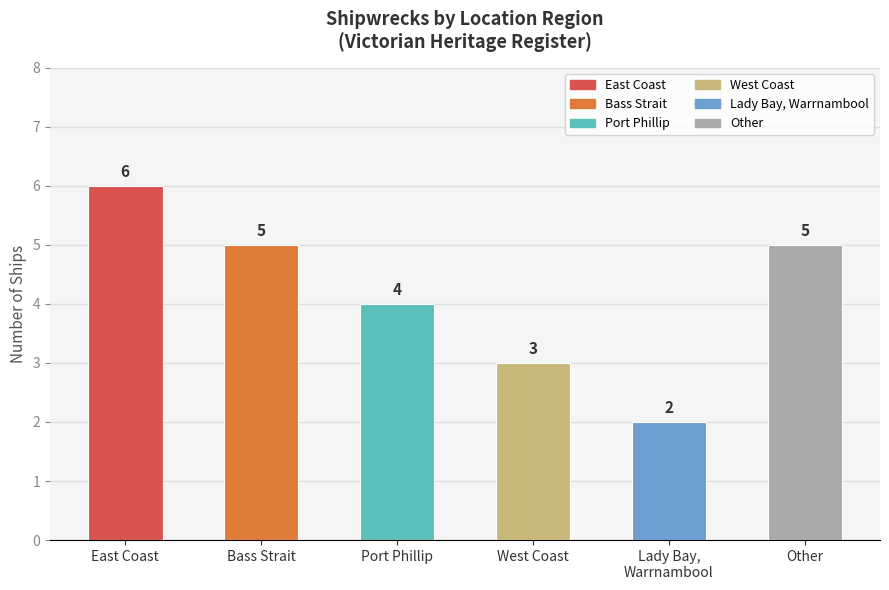

What is the difference between the maximum and minimum values?

4